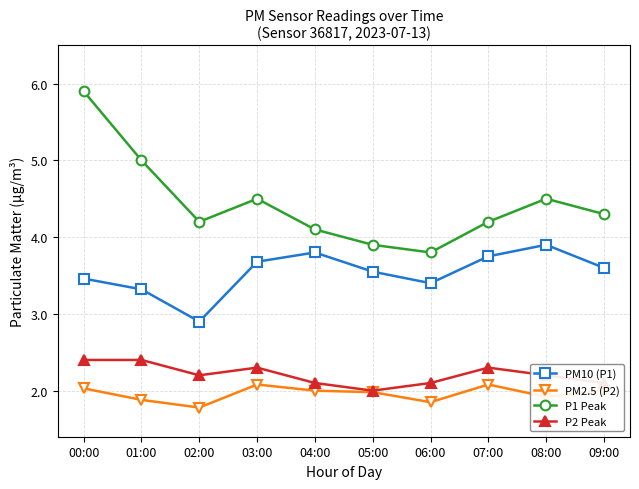

How many data points in P2 Peak are above 2?

9